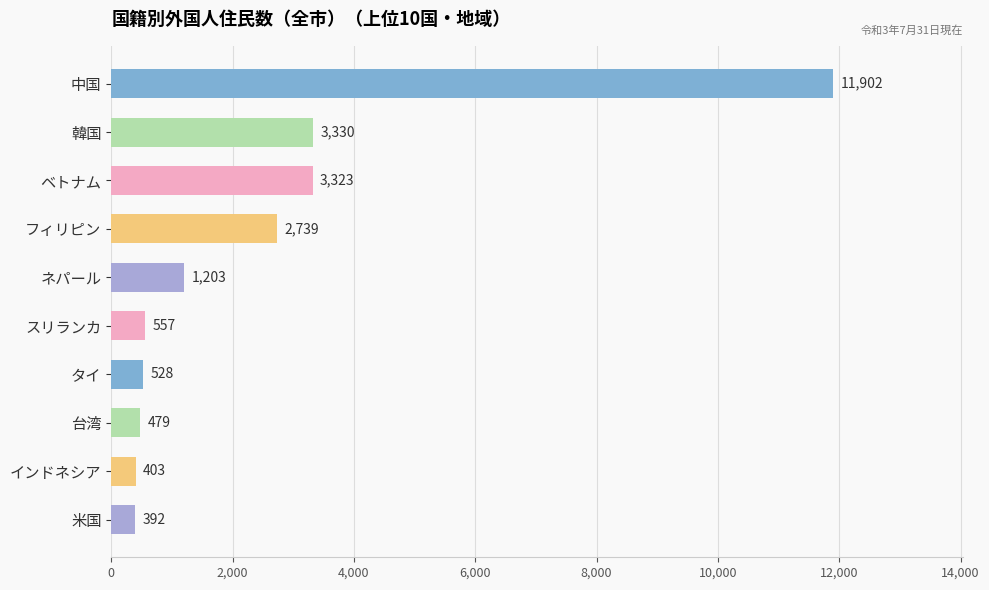

Reading top to bottom, transcribe all the data shown in this chart.

中国=11902	韓国=3330	ベトナム=3323	フィリピン=2739	ネパール=1203	スリランカ=557	タイ=528	台湾=479	インドネシア=403	米国=392